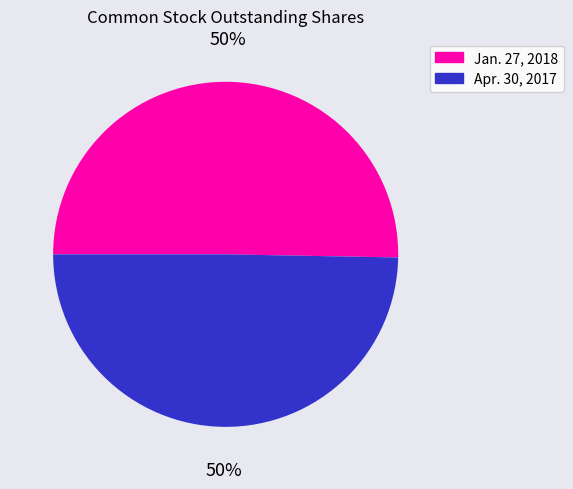

Is it true that Jan. 27, 2018 is 62% of the pie?

False